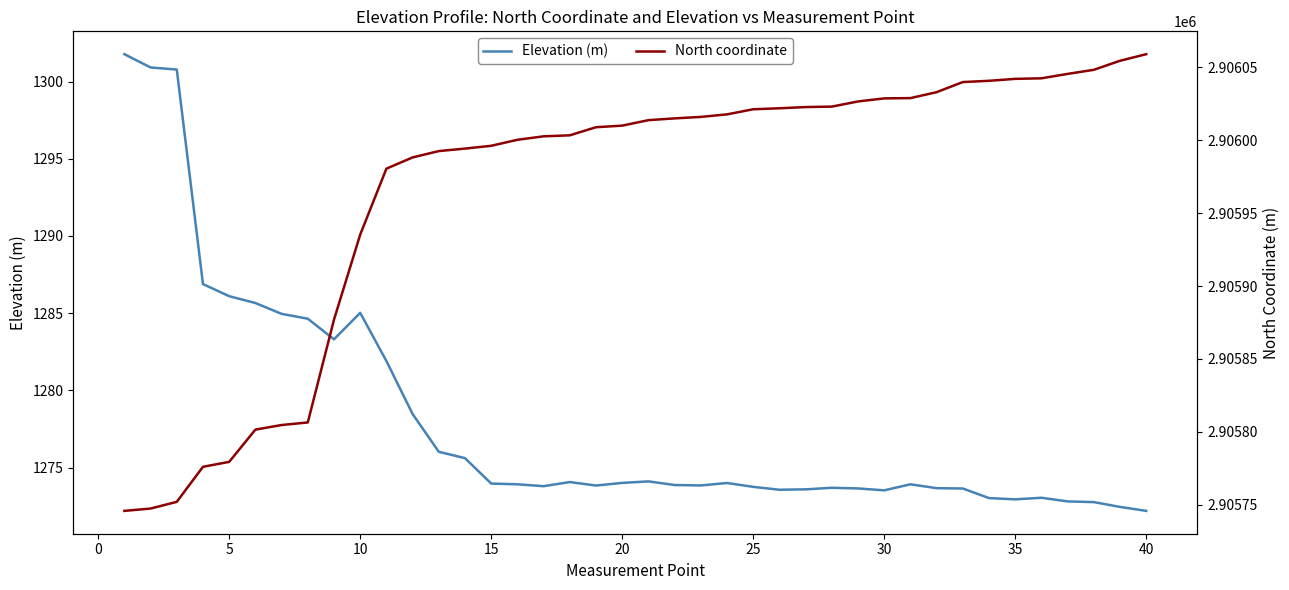

True or false: Elevation (m) has a value of 1274.0 at 15.

True